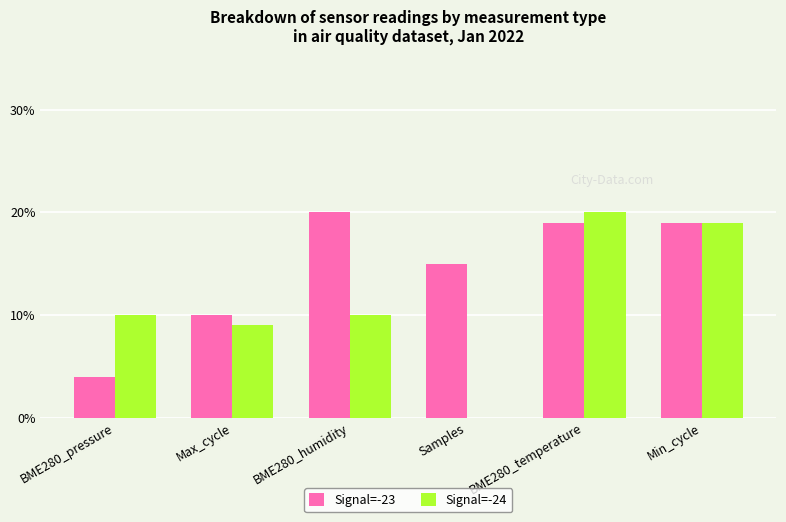

Reading right to left, what are all the values shown in this chart?

Signal=-23: Min_cycle=0.2	BME280_temperature=0.2	Samples=0.1	BME280_humidity=0.2	Max_cycle=0.1	BME280_pressure=0.0
Signal=-24: Min_cycle=0.2	BME280_temperature=0.2	Samples=0.0	BME280_humidity=0.1	Max_cycle=0.1	BME280_pressure=0.1